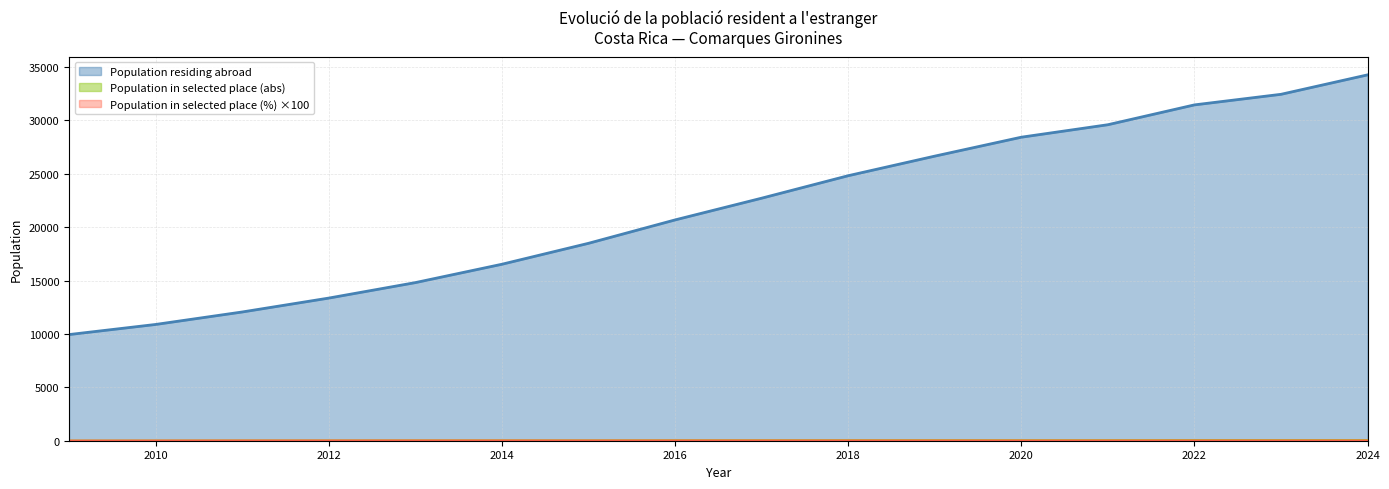

What is the lowest value of the Population in selected place (%) series?

8